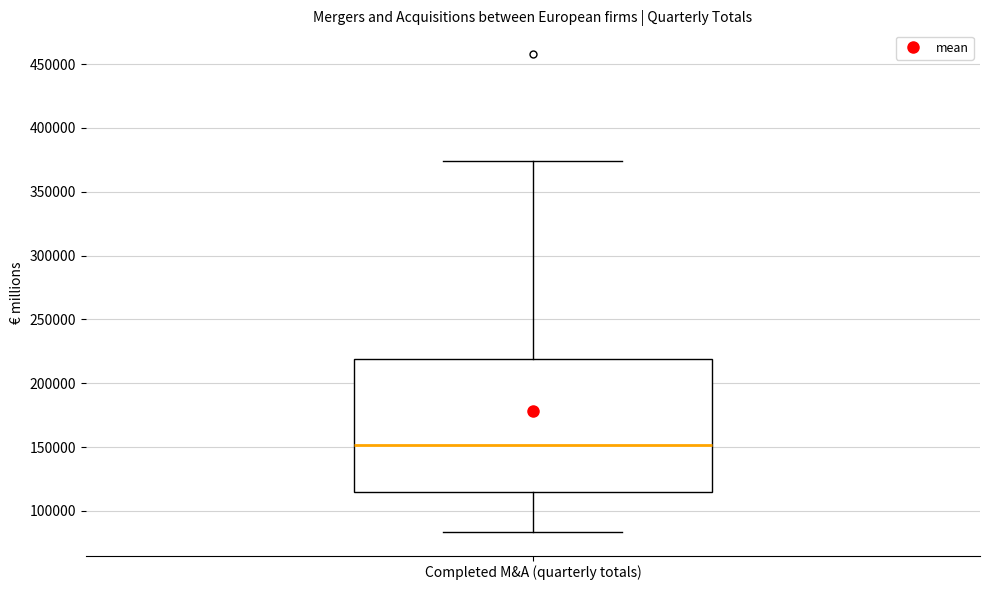

Read this box plot against the y-axis: the position of the median line, the range covered by the box, and the ends of both whiskers. The values are not printed on the chart, so give them approximately, as read against the axis.

median 150000, box 115000 to 220000, whiskers 85000 to 375000